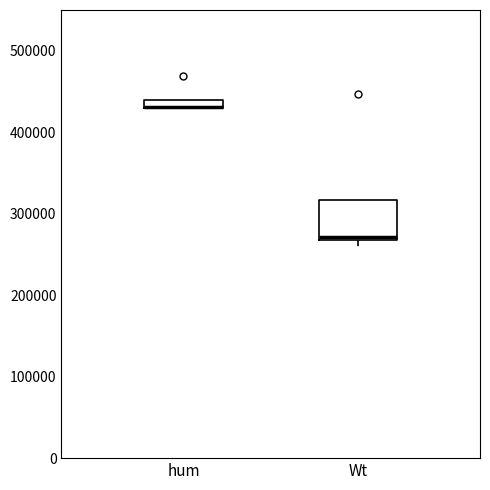

Where is the upper edge of the box for Wt on the y-axis? The values are not printed on the chart, so give them approximately, as read against the axis.

320000